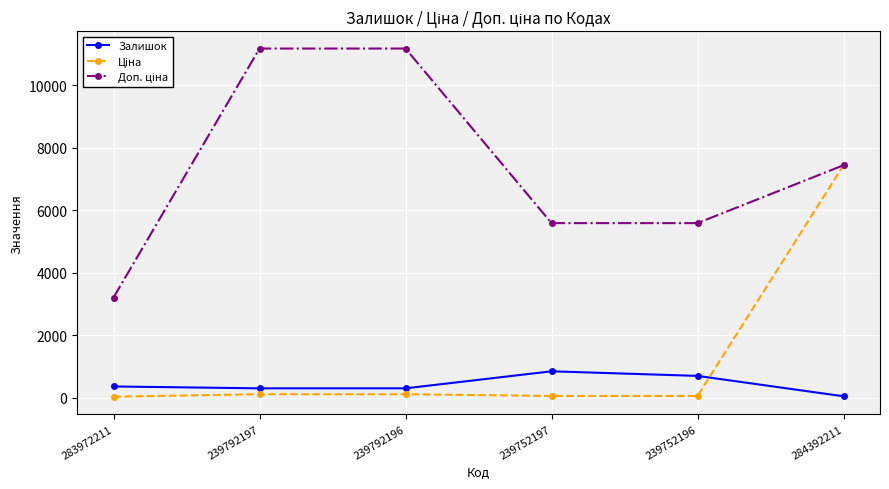

Is it true that Залишок equals 300.0 at 239792197?

True